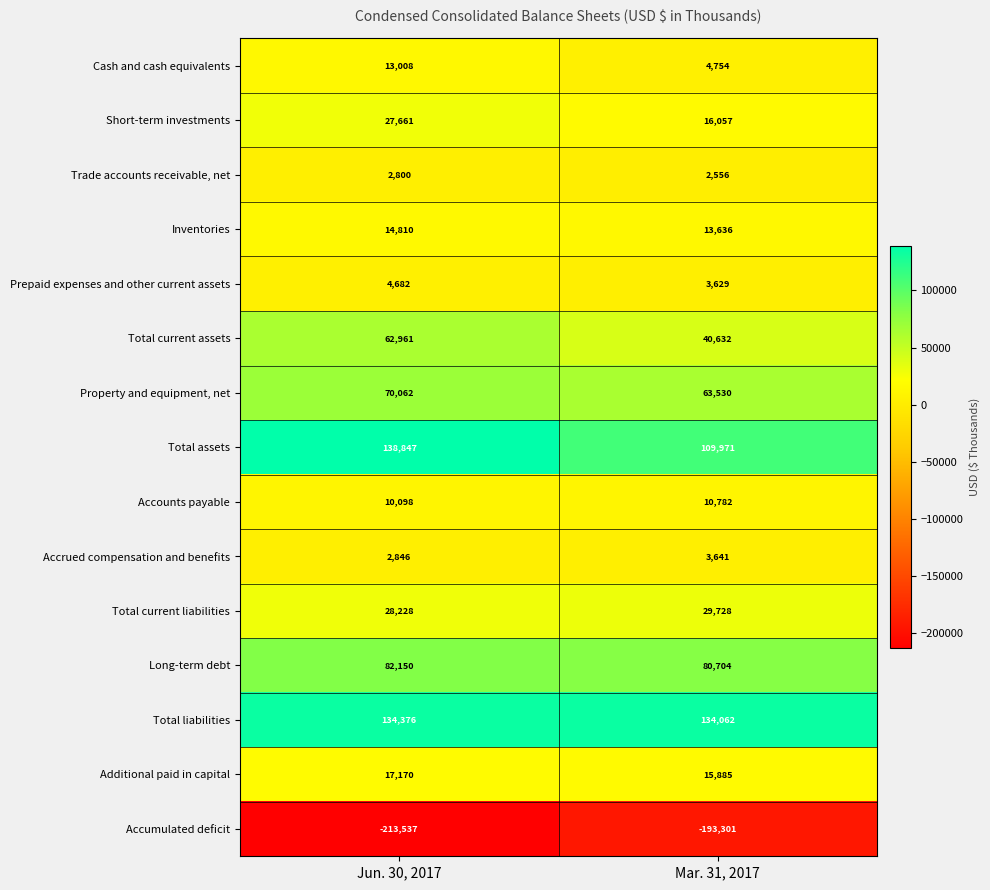

What is the greatest value displayed?

138847